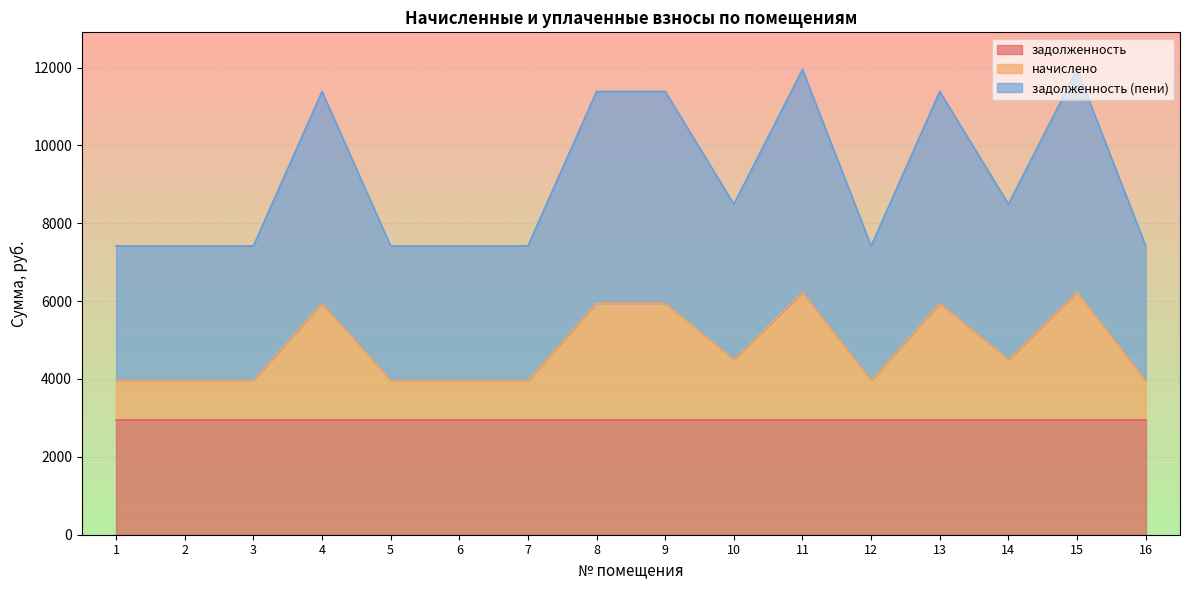

What are all the series names shown in the legend?

задолженность, начислено, задолженность (пени)